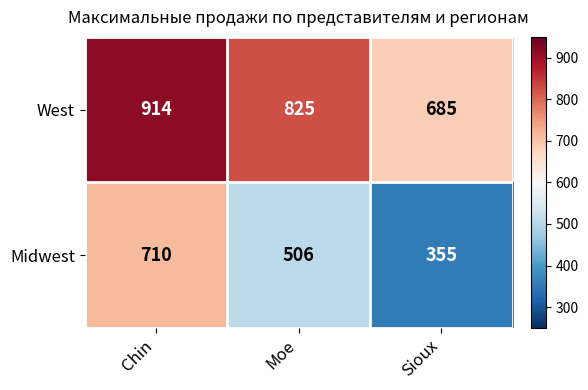

Where is West nearest to the value 799?

Moe